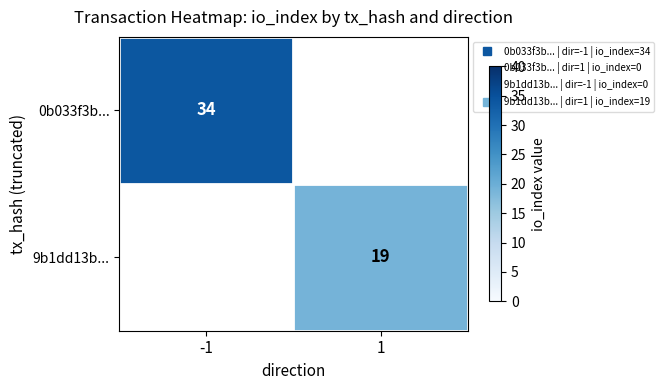

Which series changed the most between -1 and 1?

0b033f3b...